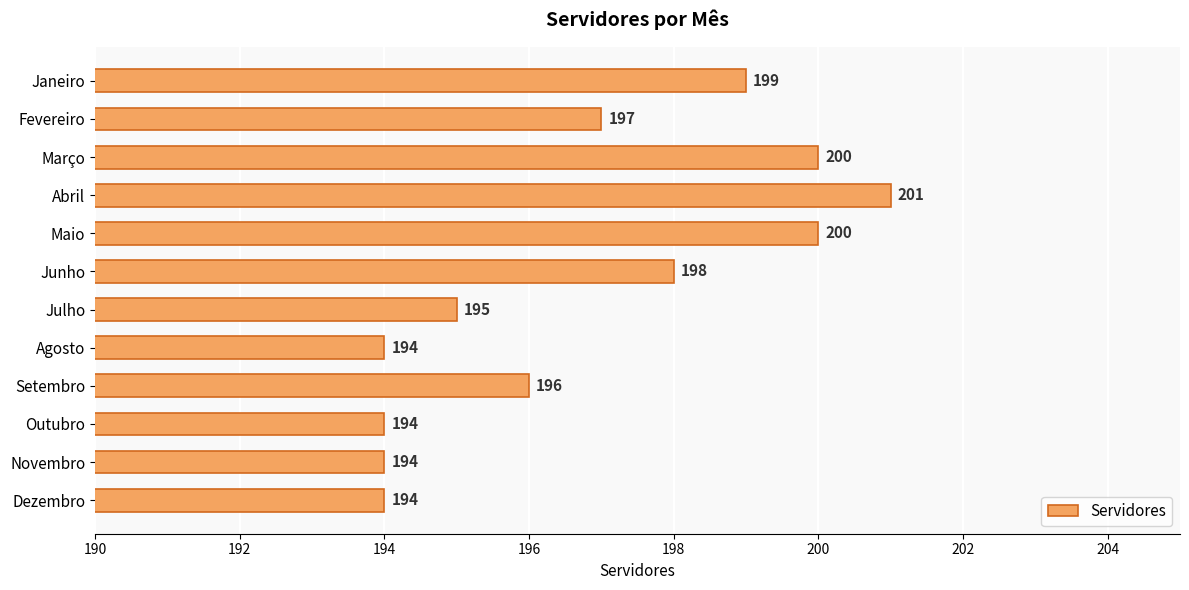

Approximately how many times larger is the value at Julho compared to Outubro?

1.0